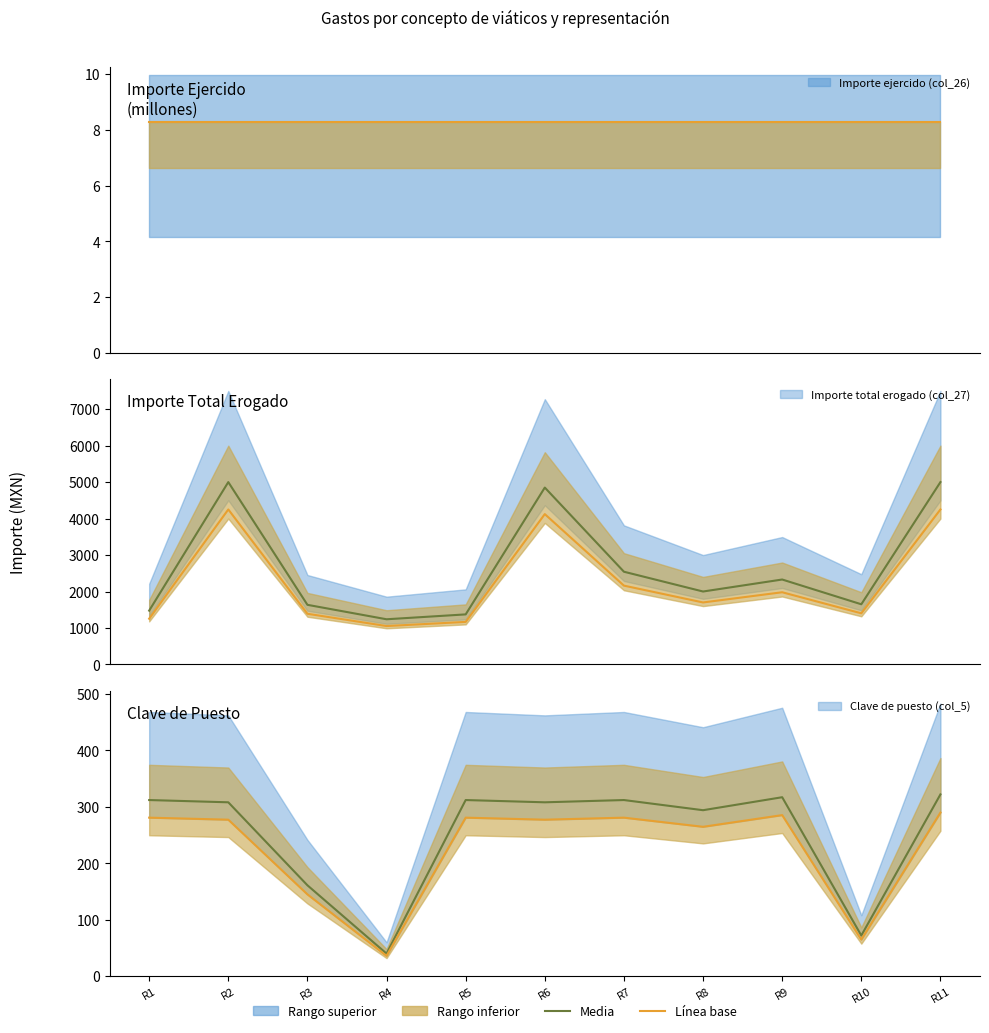

True or false: Clave puesto (col_5) and Importe total erogado (col_27) intersect in this chart.

False